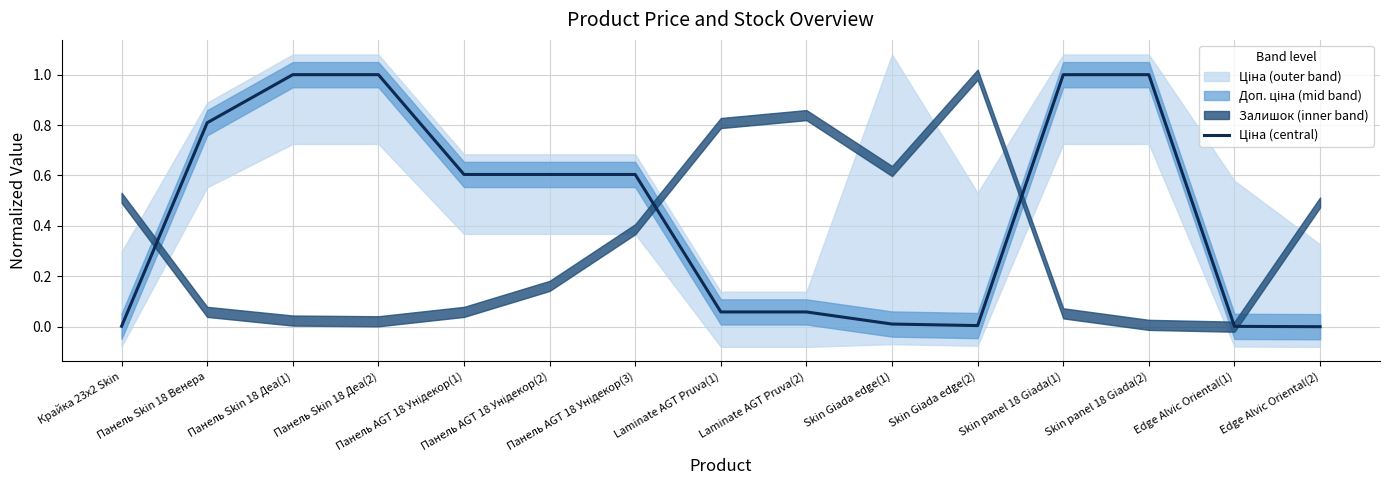

What is the label of the 13th point from the left?

Skin panel 18 Giada(2)